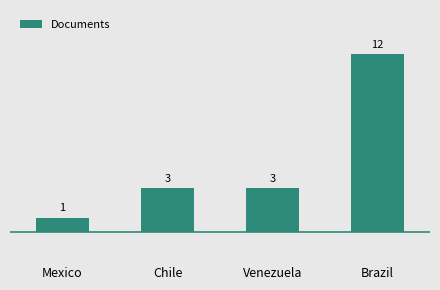

What is the average value?

5